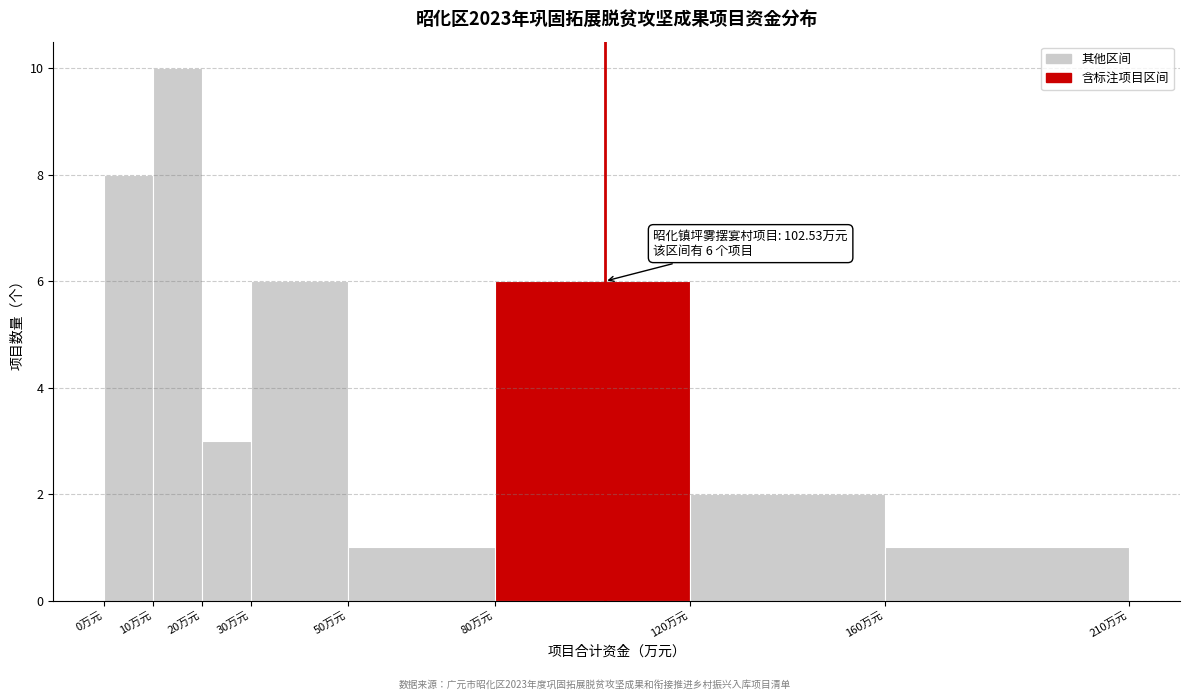

Over which range of the x-axis is the bar tallest?

10 to 20